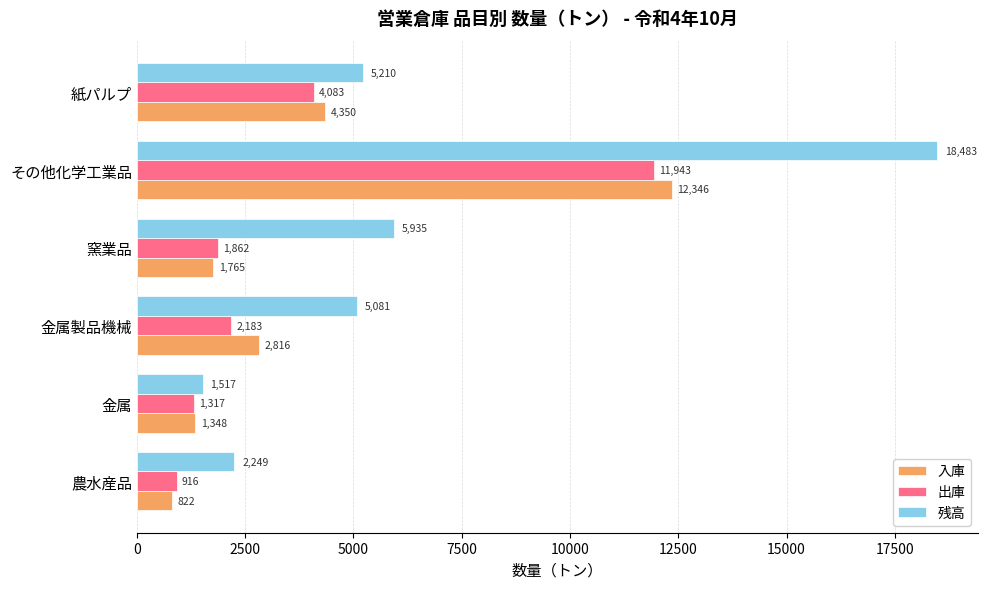

Which category has the highest value across all series?

その他化学工業品